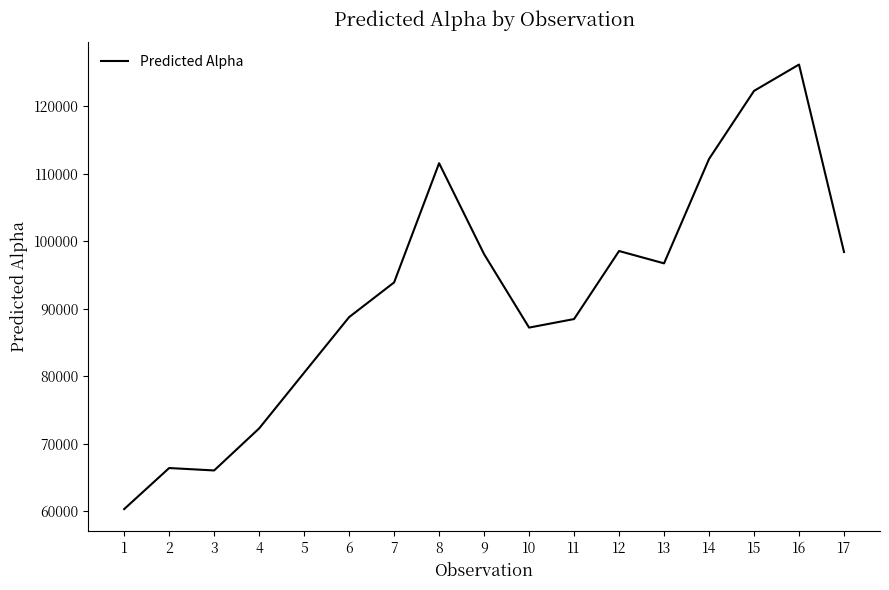

At which label is the value closest to 93264?

7